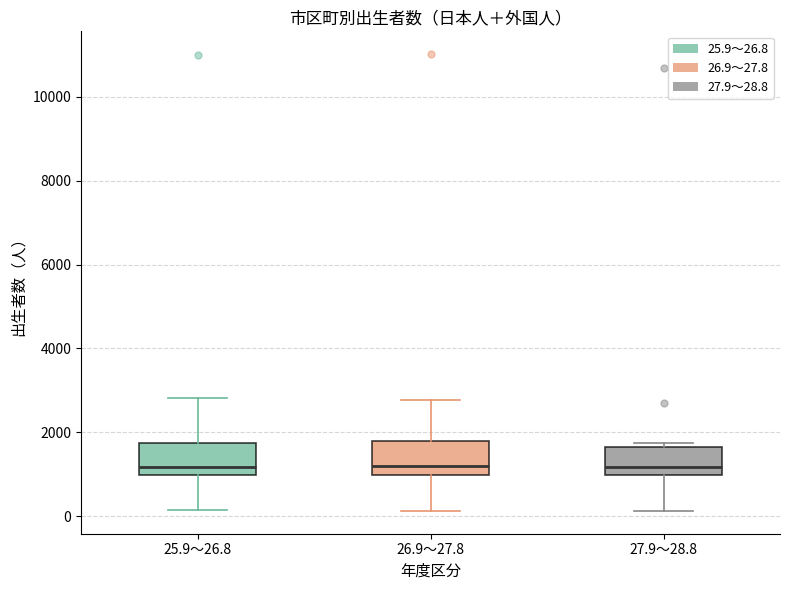

Reading left to right, read every box against the y-axis: the position of its median line, the range the box covers, and the ends of its whiskers. The values are not printed on the chart, so give them approximately, as read against the axis.

25.9～26.8: median 1200, box 1000 to 1800, whiskers 200 to 2800
26.9～27.8: median 1200, box 1000 to 1800, whiskers 200 to 2800
27.9～28.8: median 1200, box 1000 to 1600, whiskers 200 to 1800